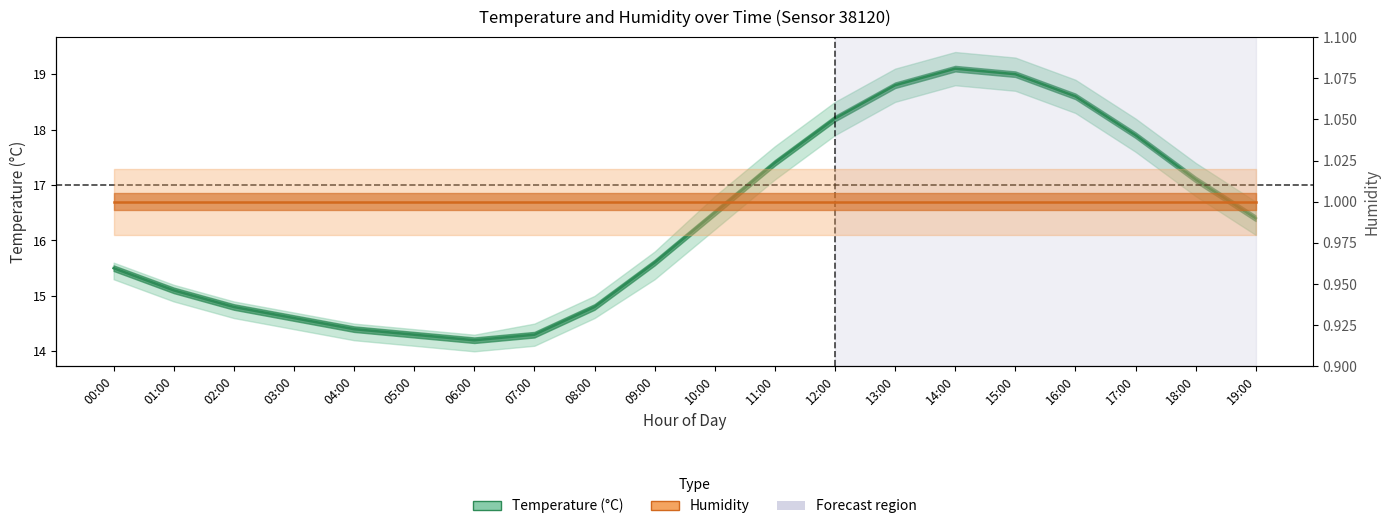

What is the smallest value displayed?

1.0